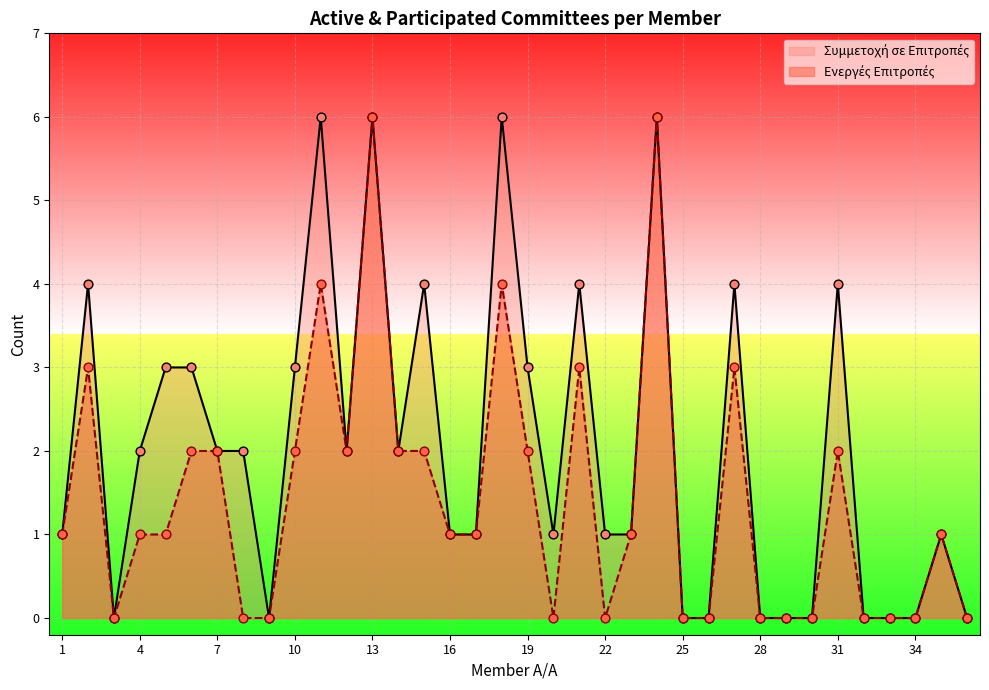

Which series has the largest total across all categories?

Συμμετοχή σε Επιτροπές